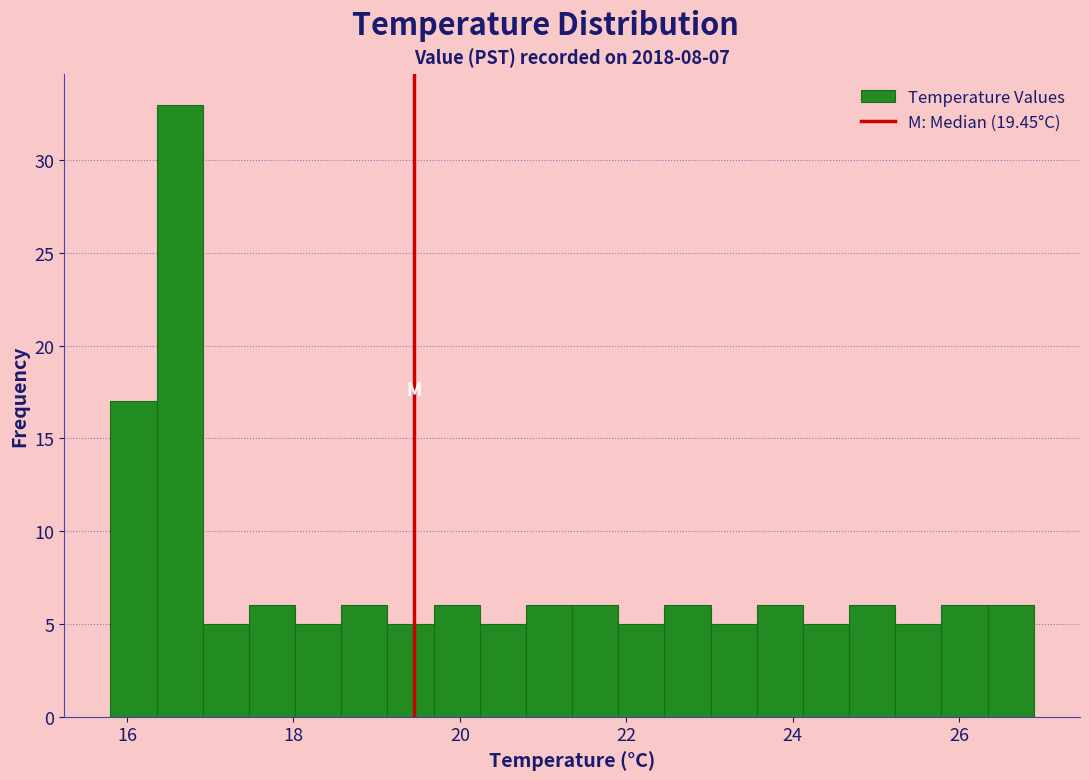

Read against the x-axis, roughly where is the centre of the tallest bar?

16.6